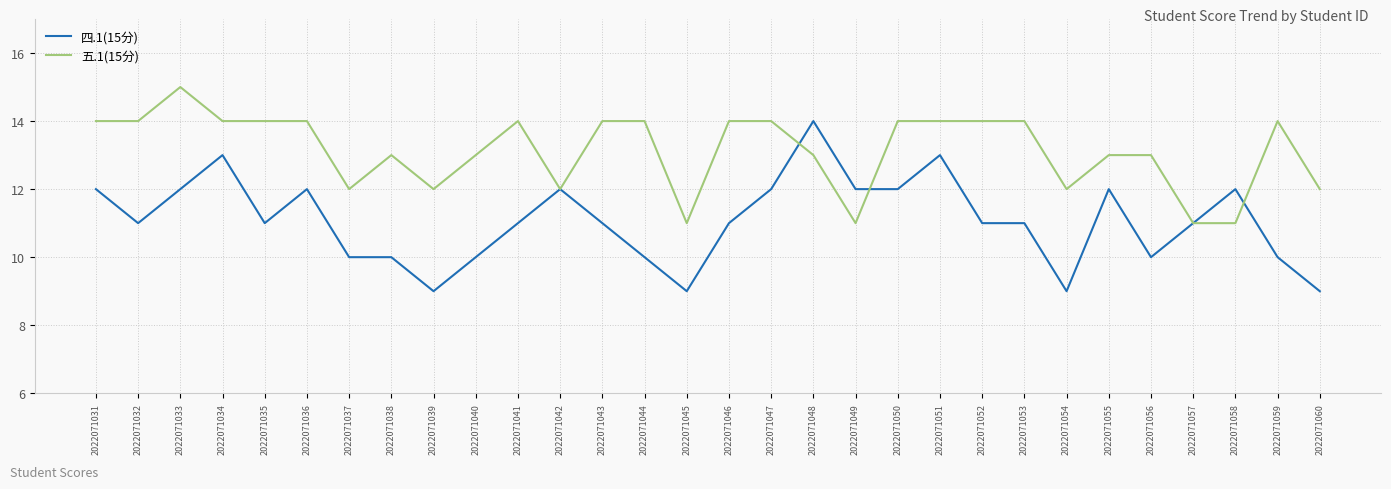

How many series are shown in this chart?

2